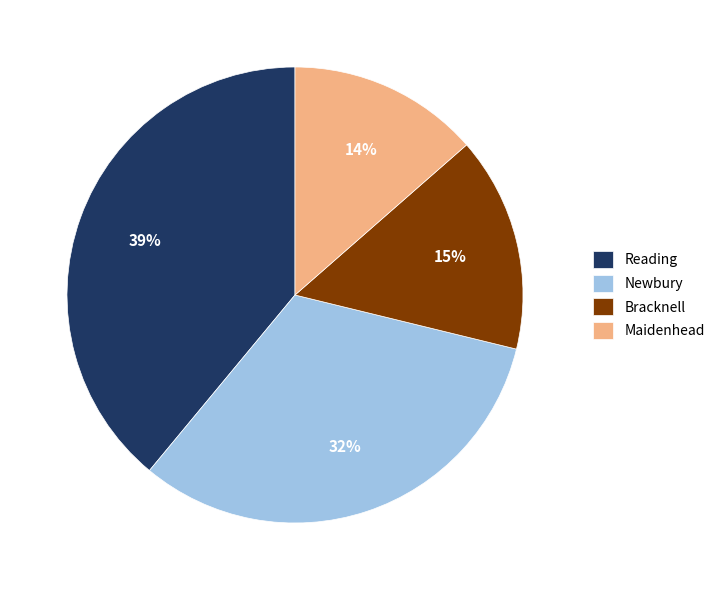

The Maidenhead slice represents 14% of the pie. True or false?

True